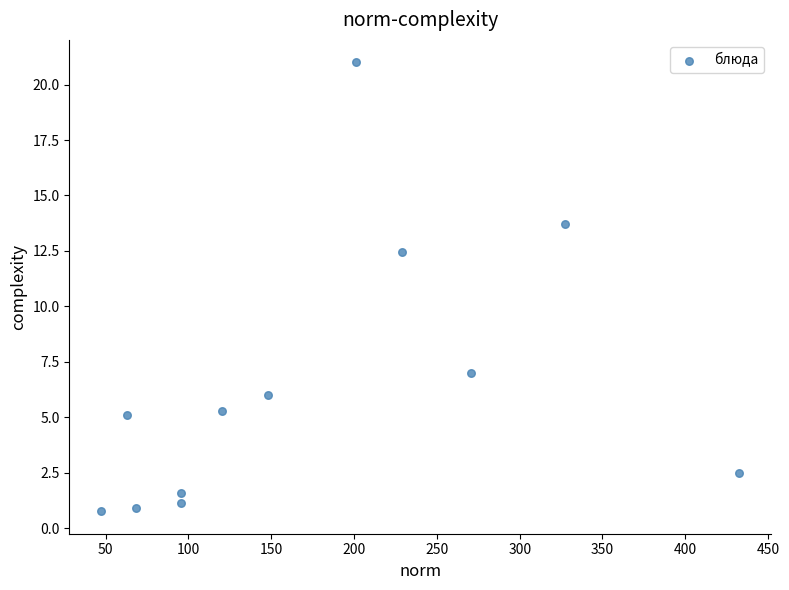

What is the range of Y values (max minus min)?

20.2